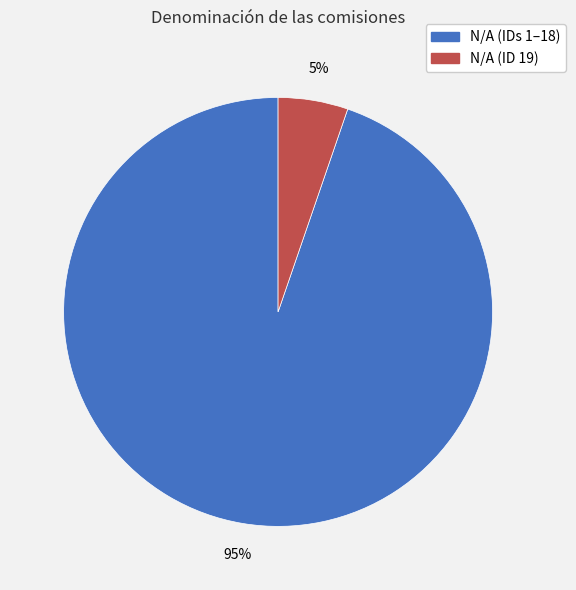

Is it true that N/A (ID 19) is 5% of the pie?

True